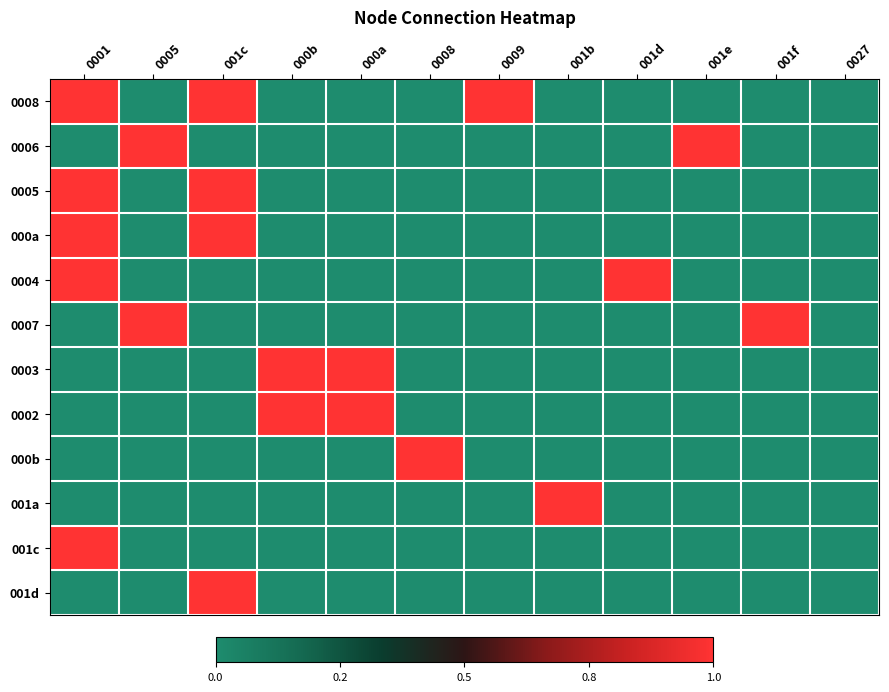

Reading left to right, list all the values displayed in this chart.

0008: 0001=1	0005=0	001c=1	000b=0	000a=0	0008=0	0009=1	001b=0	001d=0	001e=0	001f=0	0027=0
0006: 0001=0	0005=1	001c=0	000b=0	000a=0	0008=0	0009=0	001b=0	001d=0	001e=1	001f=0	0027=0
0005: 0001=1	0005=0	001c=1	000b=0	000a=0	0008=0	0009=0	001b=0	001d=0	001e=0	001f=0	0027=0
000a: 0001=1	0005=0	001c=1	000b=0	000a=0	0008=0	0009=0	001b=0	001d=0	001e=0	001f=0	0027=0
0004: 0001=1	0005=0	001c=0	000b=0	000a=0	0008=0	0009=0	001b=0	001d=1	001e=0	001f=0	0027=0
0007: 0001=0	0005=1	001c=0	000b=0	000a=0	0008=0	0009=0	001b=0	001d=0	001e=0	001f=1	0027=0
0003: 0001=0	0005=0	001c=0	000b=1	000a=1	0008=0	0009=0	001b=0	001d=0	001e=0	001f=0	0027=0
0002: 0001=0	0005=0	001c=0	000b=1	000a=1	0008=0	0009=0	001b=0	001d=0	001e=0	001f=0	0027=0
000b: 0001=0	0005=0	001c=0	000b=0	000a=0	0008=1	0009=0	001b=0	001d=0	001e=0	001f=0	0027=0
001a: 0001=0	0005=0	001c=0	000b=0	000a=0	0008=0	0009=0	001b=1	001d=0	001e=0	001f=0	0027=0
001c: 0001=1	0005=0	001c=0	000b=0	000a=0	0008=0	0009=0	001b=0	001d=0	001e=0	001f=0	0027=0
001d: 0001=0	0005=0	001c=1	000b=0	000a=0	0008=0	0009=0	001b=0	001d=0	001e=0	001f=0	0027=0